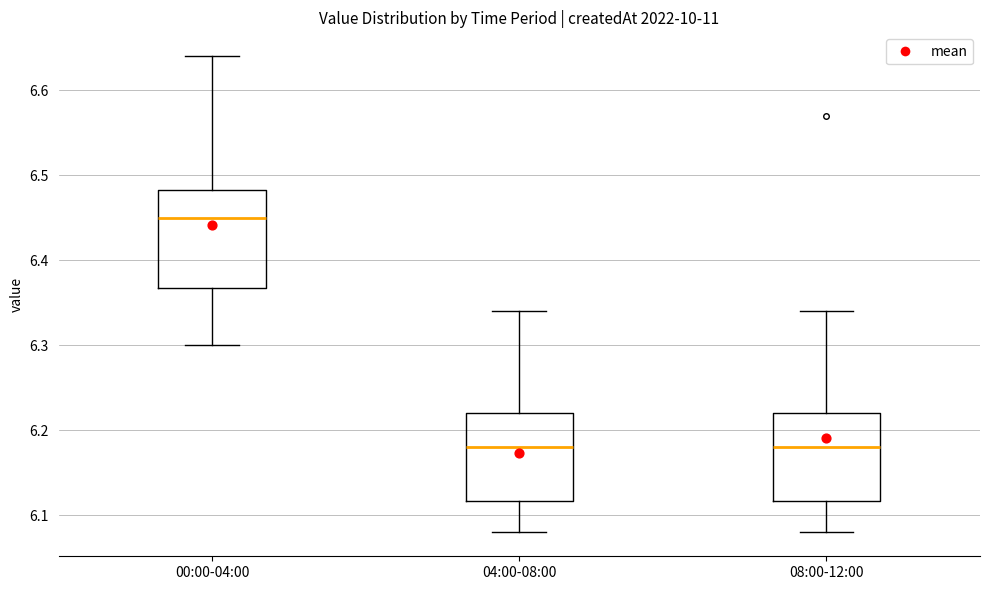

Reading left to right, transcribe this box plot: for each box, give where its median line is, the range the box spans, and where its two whiskers end, as read against the y-axis. The values are not printed on the chart, so give them approximately, as read against the axis.

00:00-04:00: median 6.45, box 6.37 to 6.48, whiskers 6.30 to 6.64
04:00-08:00: median 6.18, box 6.12 to 6.22, whiskers 6.08 to 6.34
08:00-12:00: median 6.18, box 6.12 to 6.22, whiskers 6.08 to 6.34